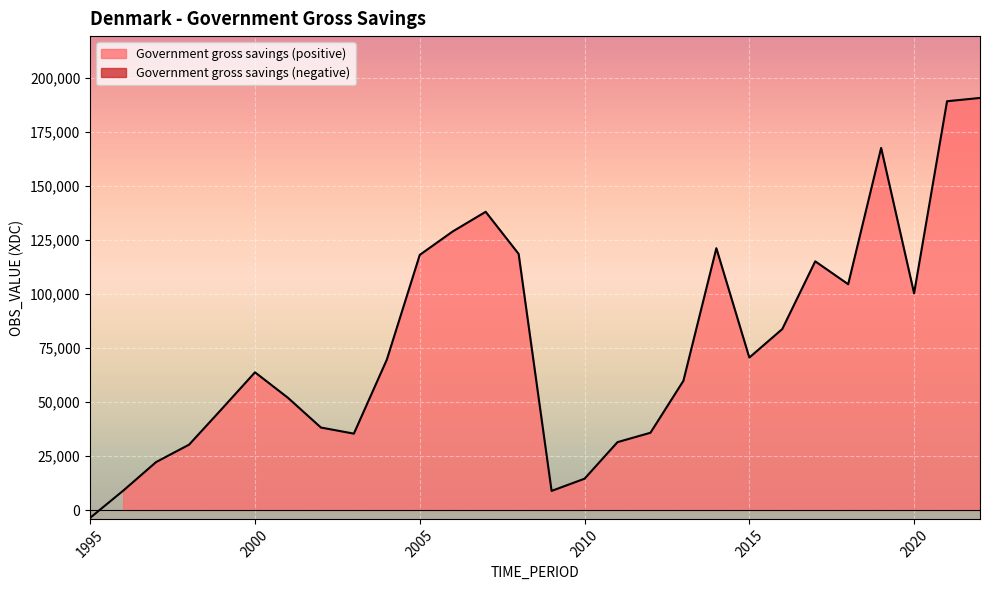

What is the value of the 11th point from the left?

118154